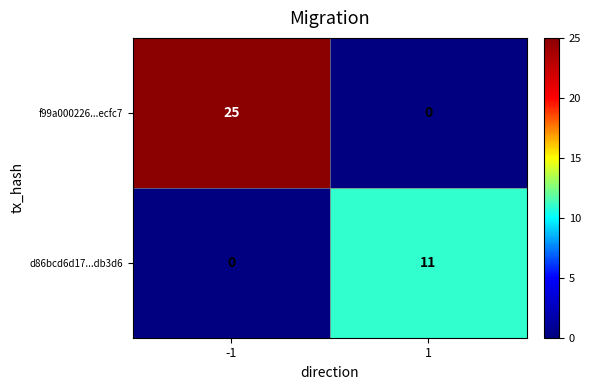

Which series changed the most between -1 and 1?

f99a000226...ecfc7